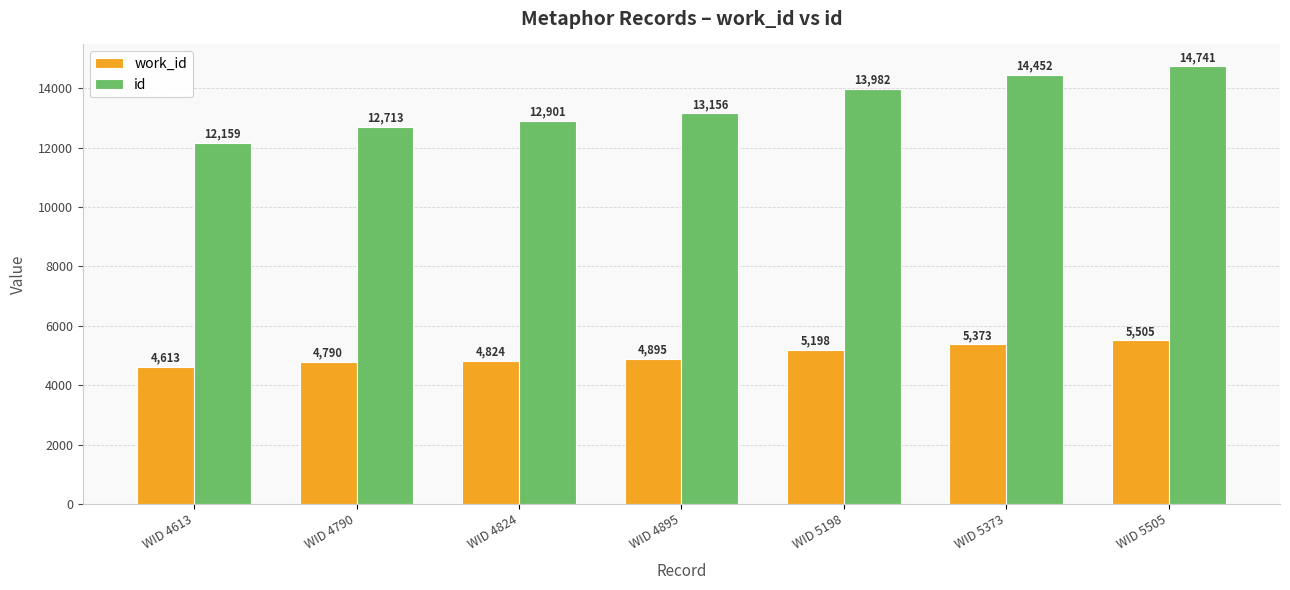

How many values in the id series are below 13156?

3